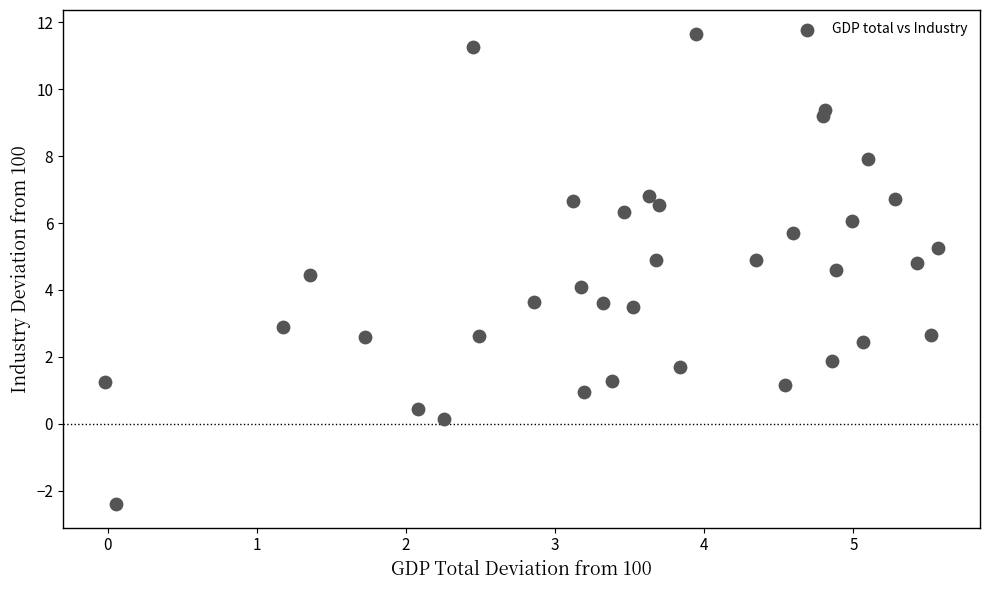

What is the range of Y values (max minus min)?

14.1